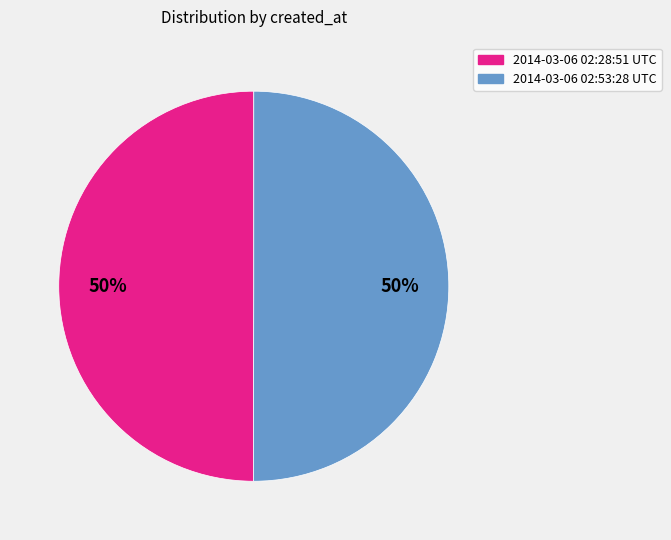

Is it true that 2014-03-06 02:53:28 UTC is 63% of the pie?

False